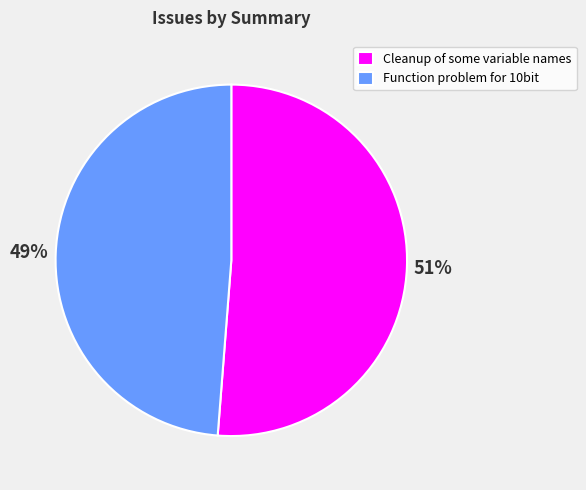

To the nearest percent, what is the average slice percentage?

50%